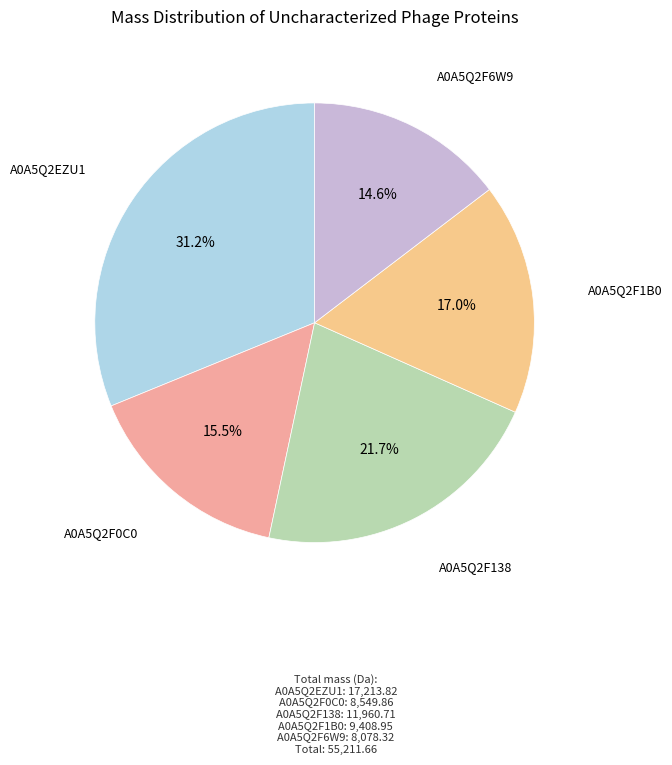

Is A0A5Q2F6W9 the majority of the pie?

No